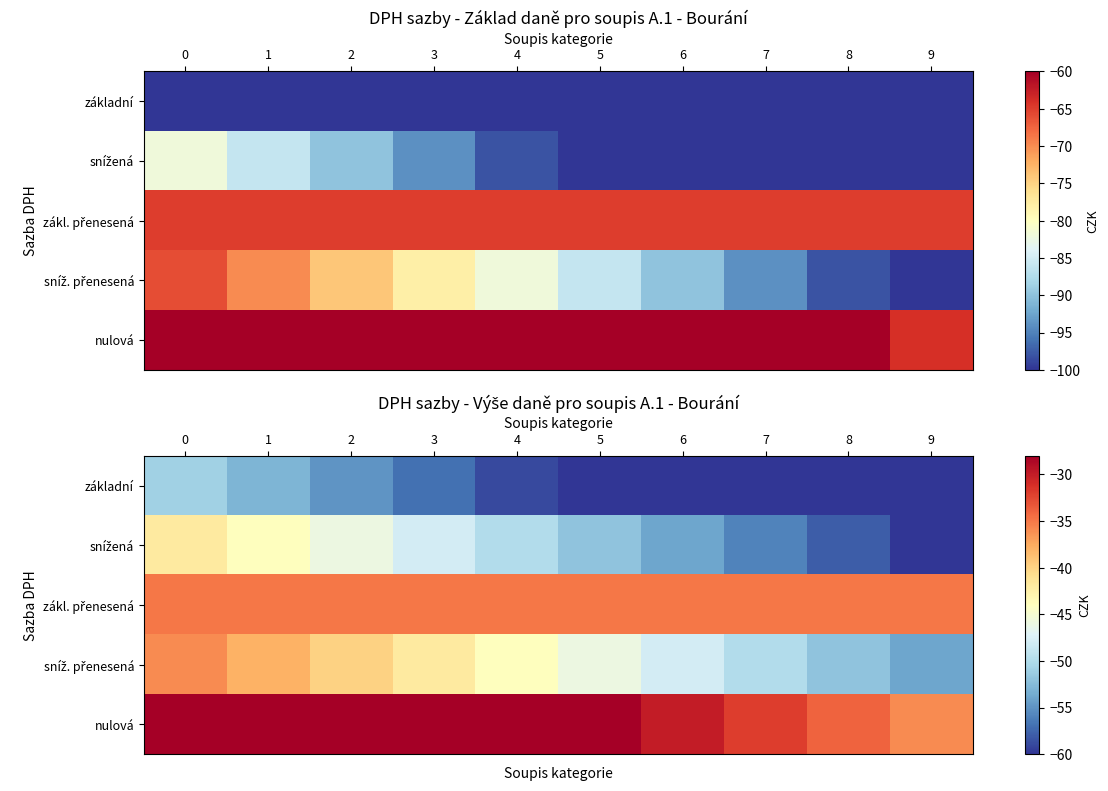

The sníž. přenesená series shows -52 at 8. True or false?

True